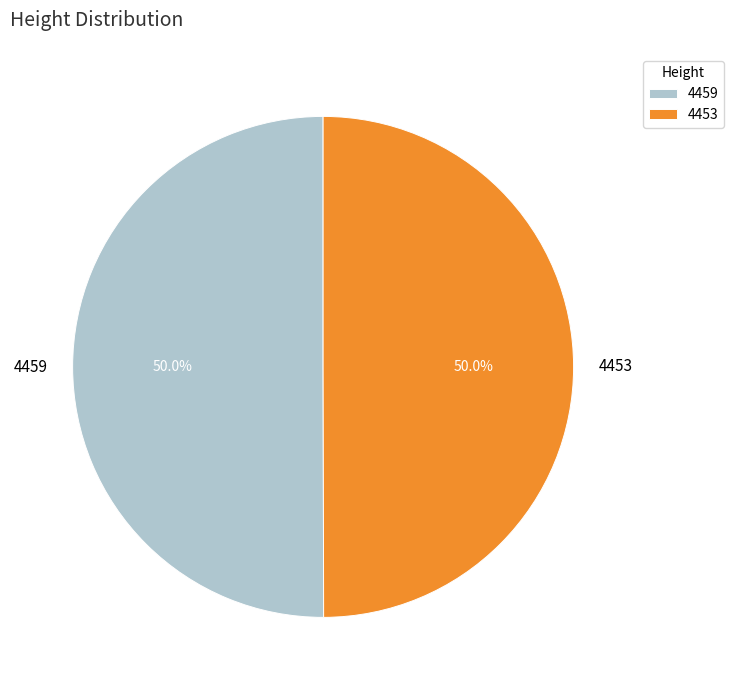

What is the ratio of the value at 4459 to the value at 4453?

1.0